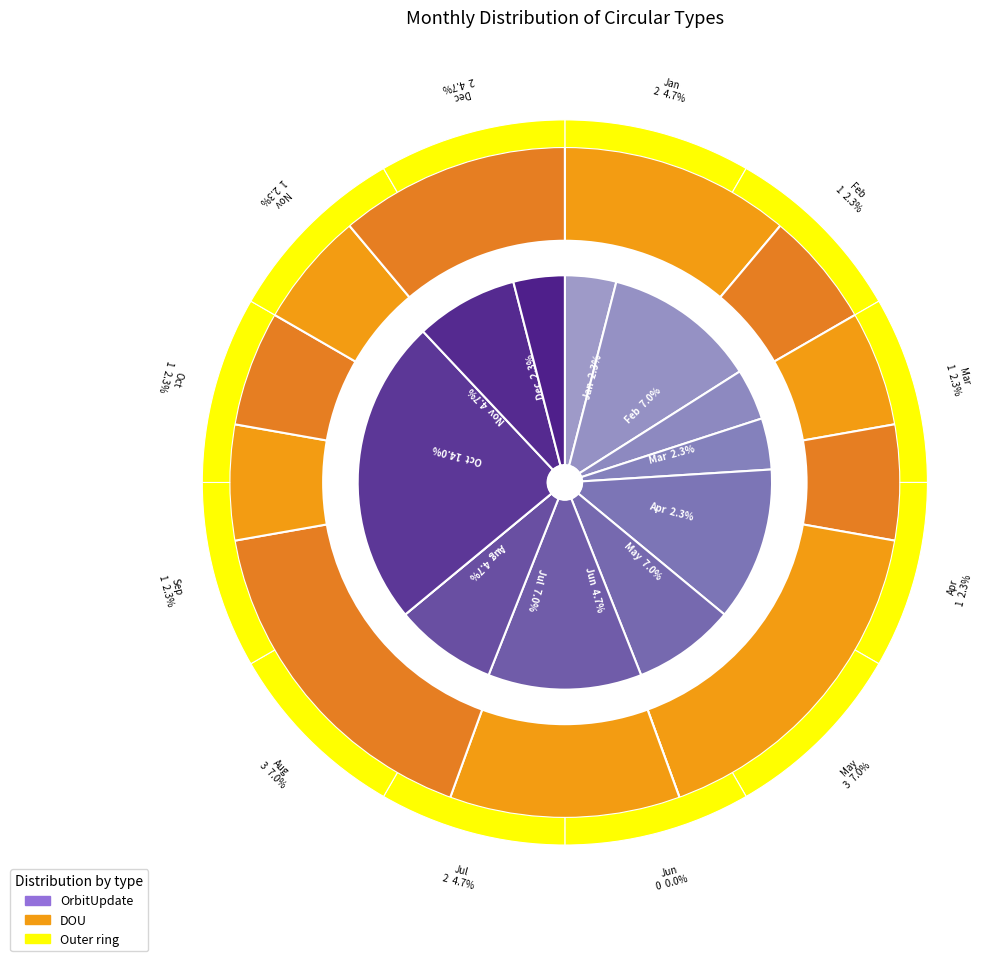

Which has a higher value, Apr or Jan?

Apr